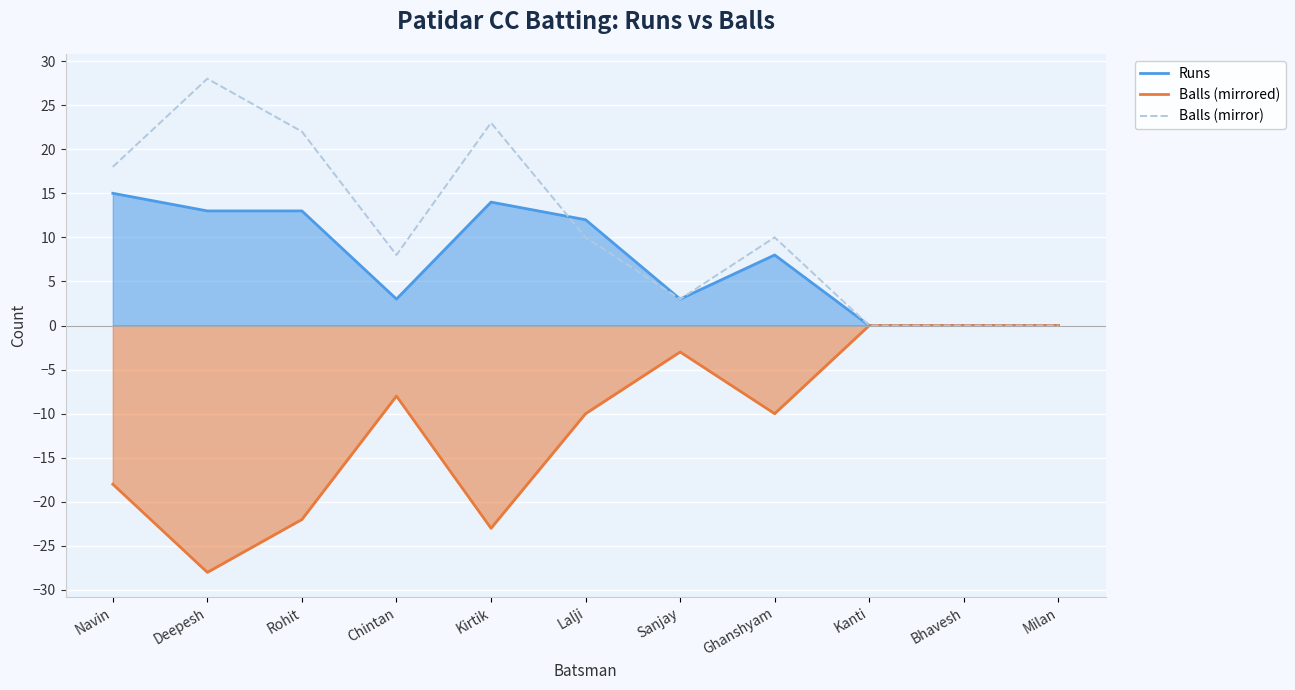

Which series has the largest range (max minus min)?

Balls (mirrored)